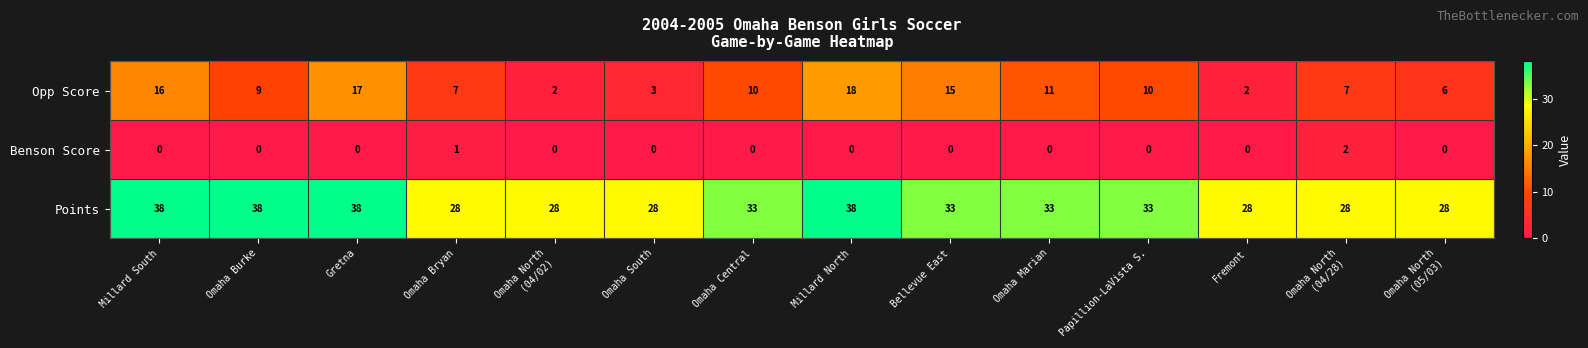

At Omaha Bryan, list the series in order from largest to smallest.

Points, Opp Score, Benson Score